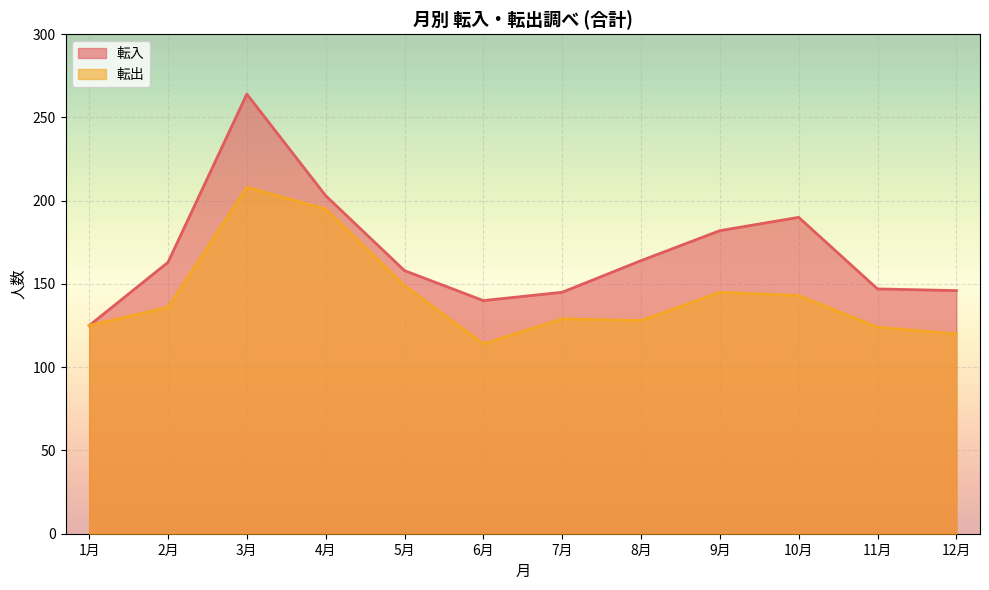

At which category does 転出 reach its first local peak?

3月